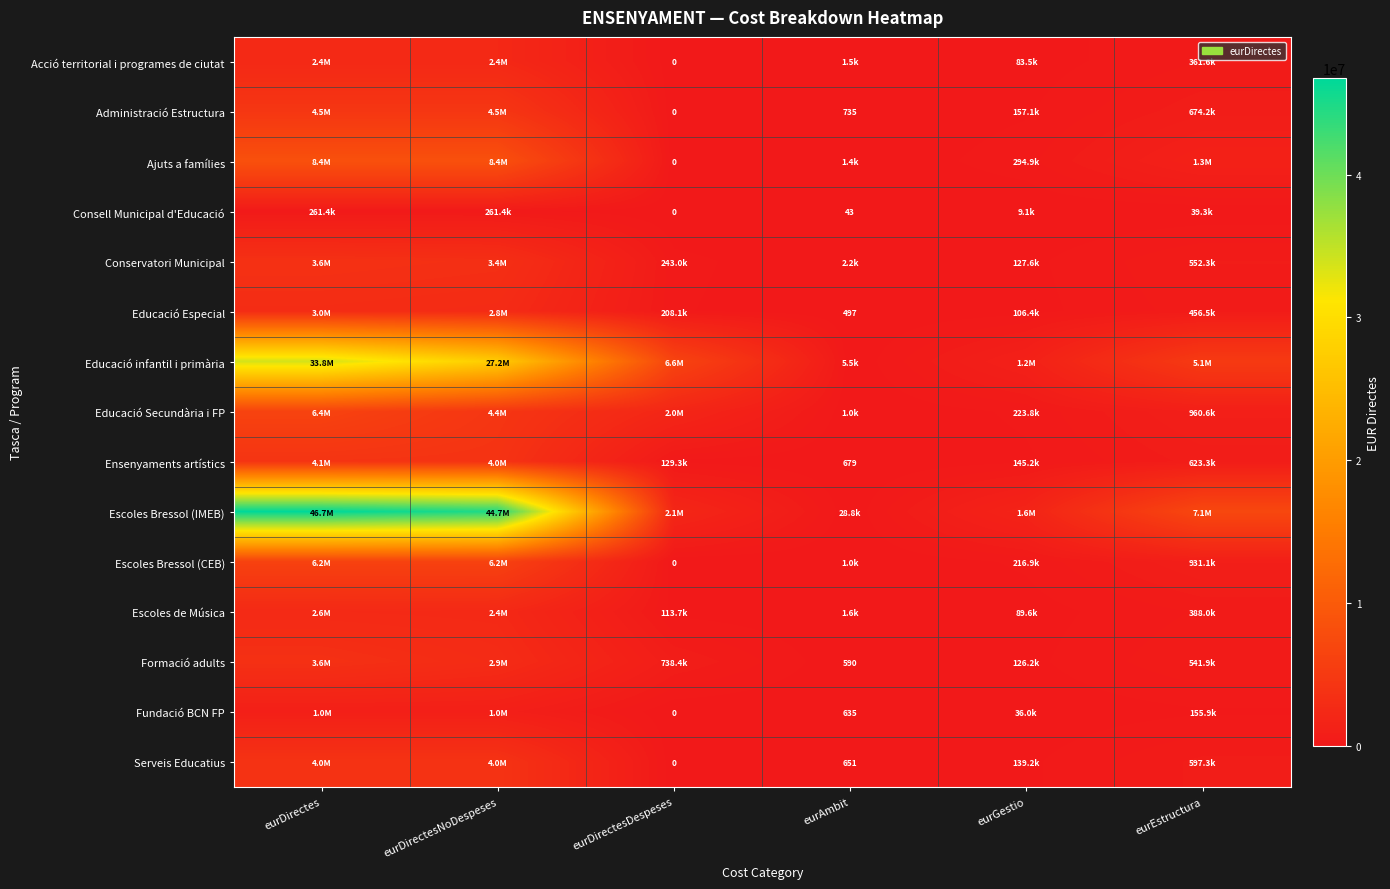

Is the value of Ensenyaments artístics at eurAmbit greater than the value of Administració Estructura at eurAmbit?

No